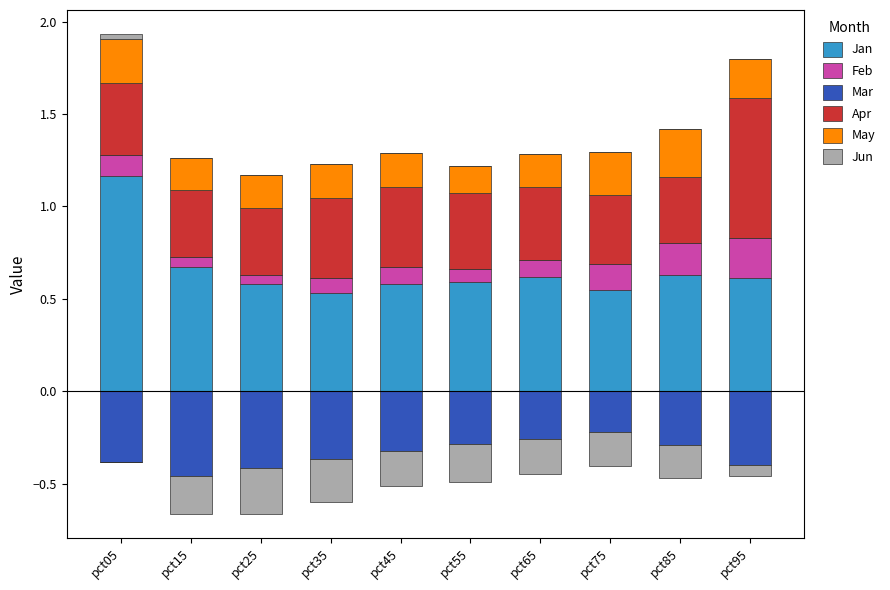

Is the value of Mar at pct45 greater than the value of May at pct55?

No